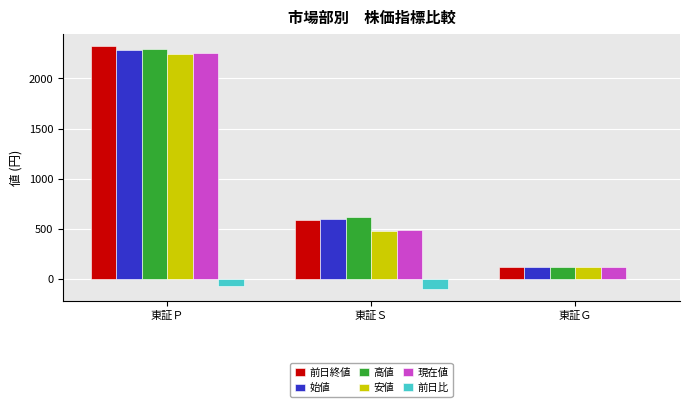

At which label is 前日比 closest to -47?

東証Ｐ